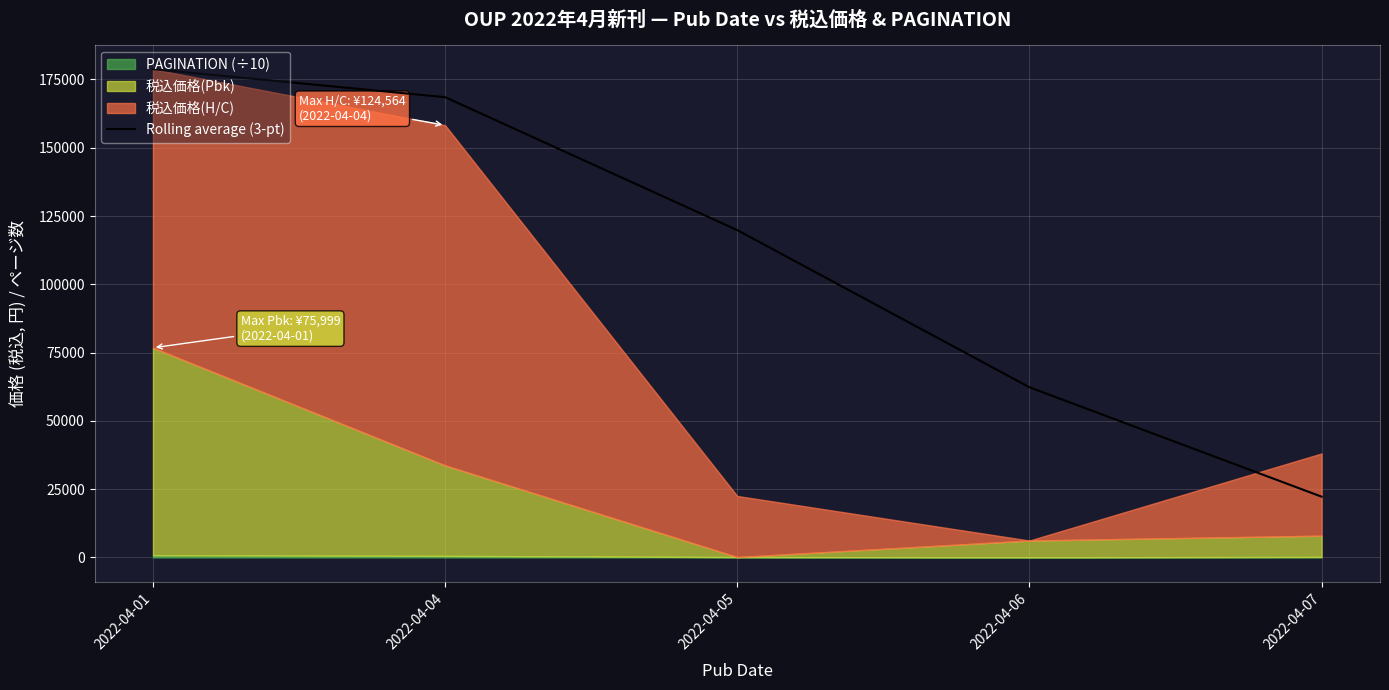

What is the difference between the second highest and minimum values?

146273.0